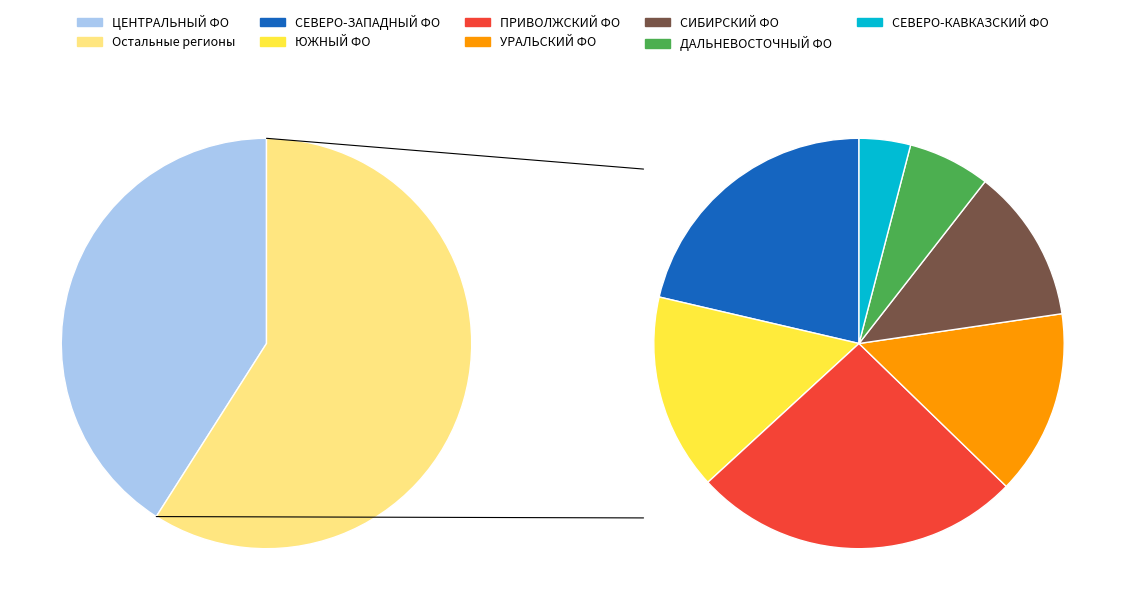

Does any single category account for the majority?

No